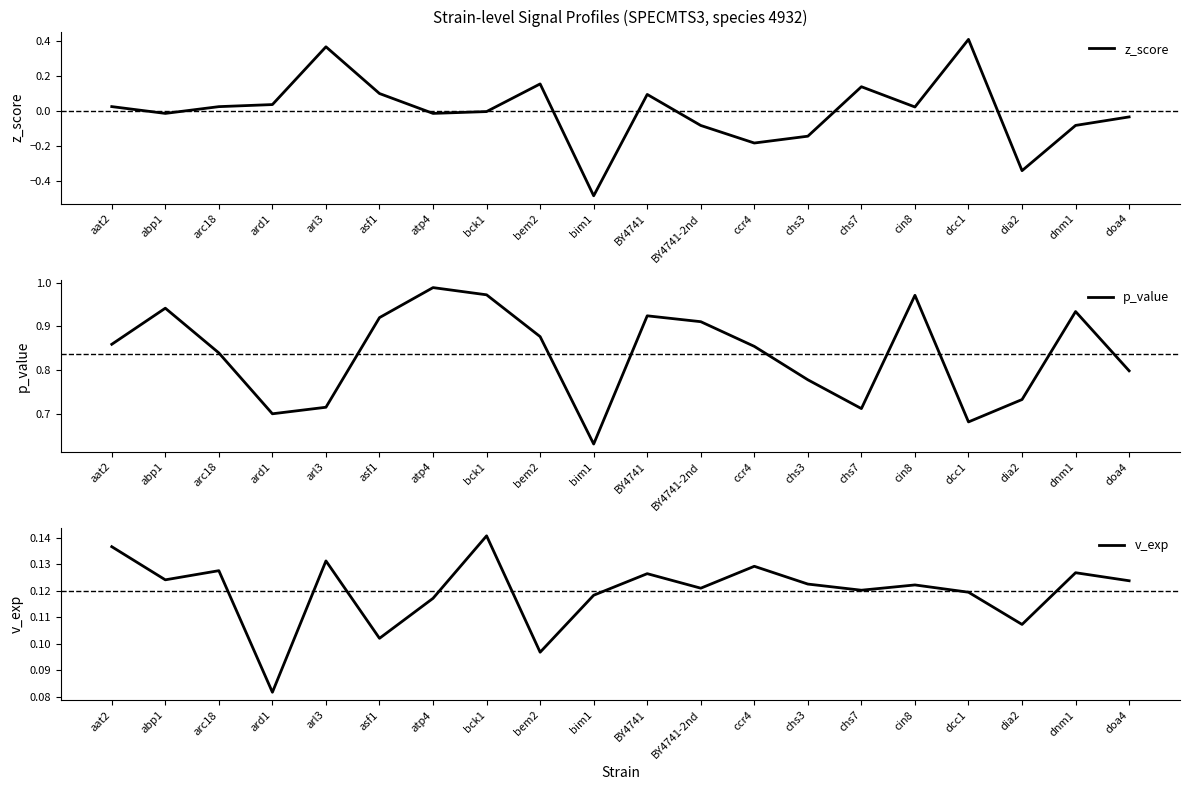

How many series are shown in this chart?

3